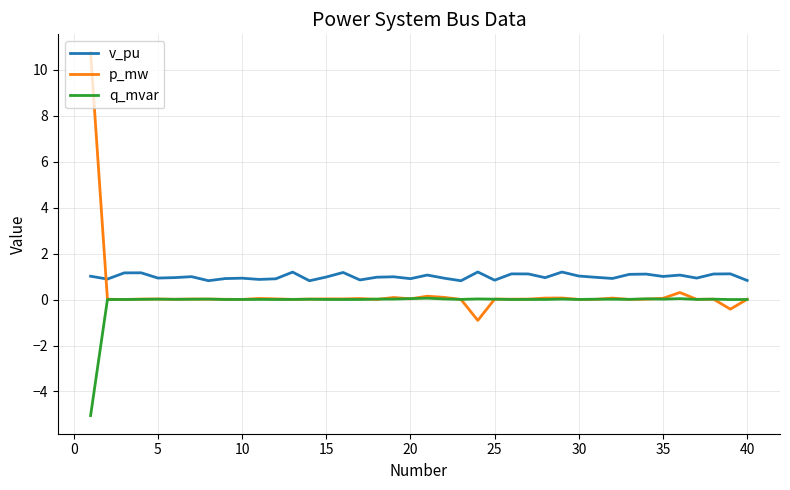

Which series has the largest range (max minus min)?

p_mw